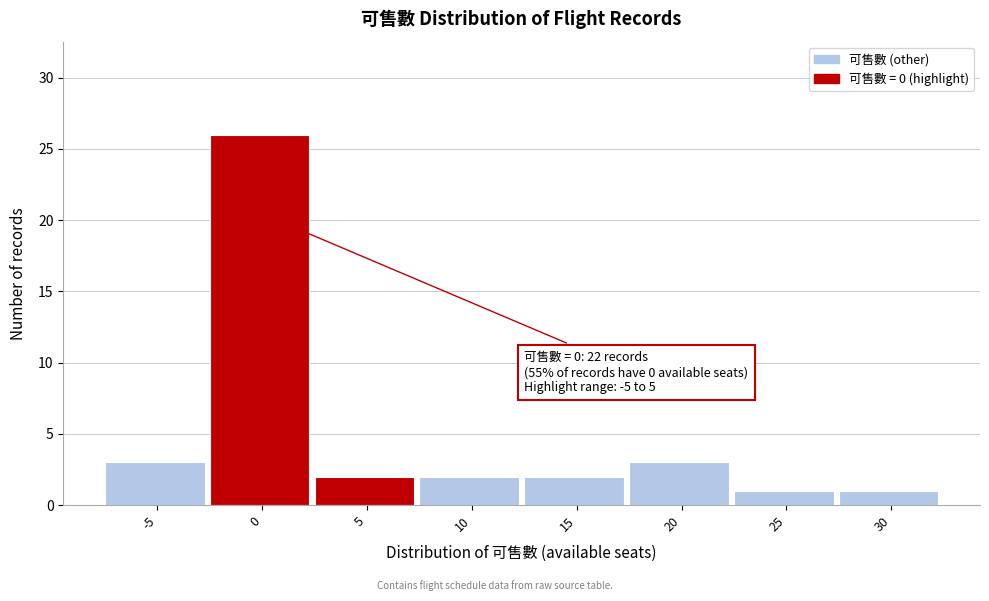

Reading right to left, list all the values displayed in this chart.

30=1	25=1	20=3	15=2	10=2	5=2	0=26	-5=3